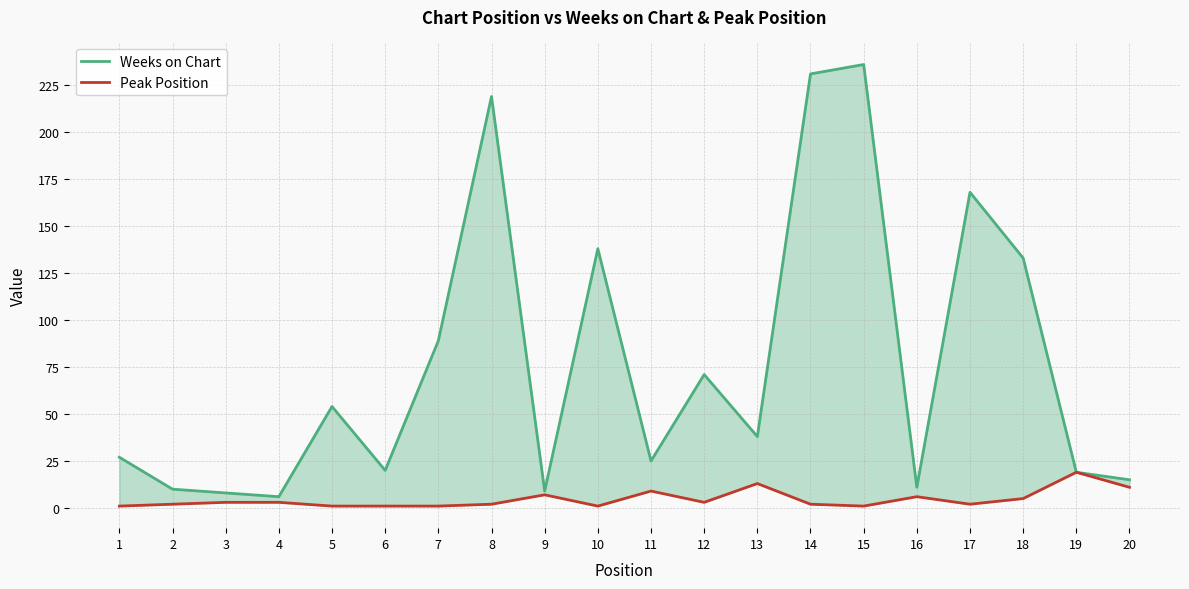

Rank the series by their maximum value, from highest to lowest.

Weeks on Chart, Peak Position